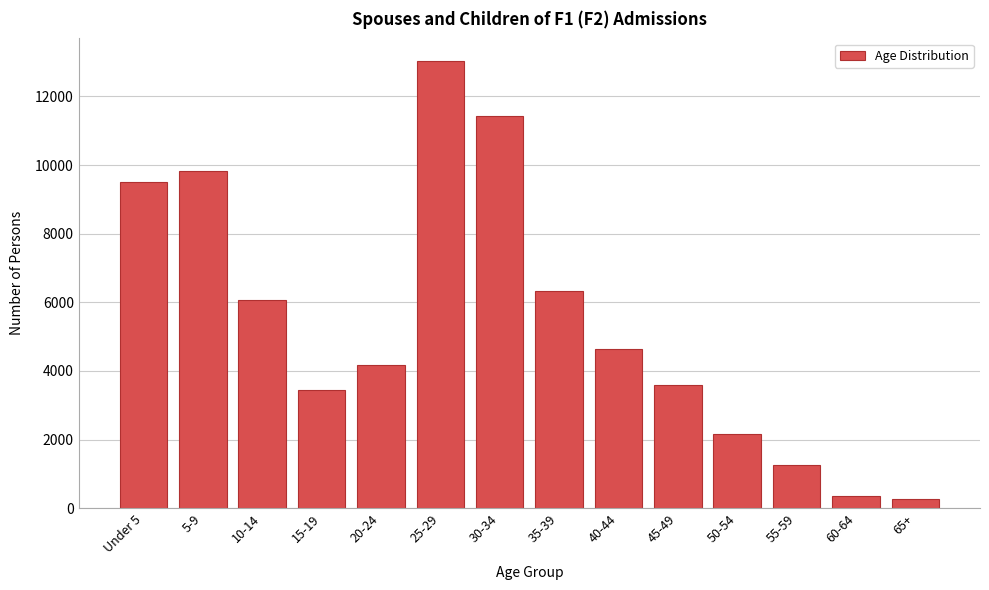

Reading right to left, list all the values displayed in this chart.

65+=285	60-64=347	55-59=1273	50-54=2175	45-49=3596	40-44=4640	35-39=6340	30-34=11430	25-29=13036	20-24=4188	15-19=3452	10-14=6077	5-9=9833	Under 5=9510